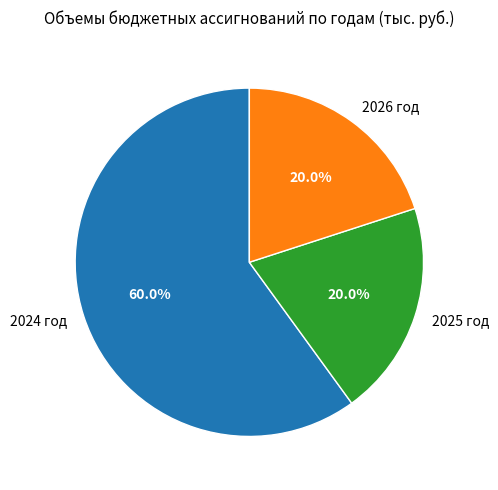

What is the largest slice in the pie chart?

2024 год